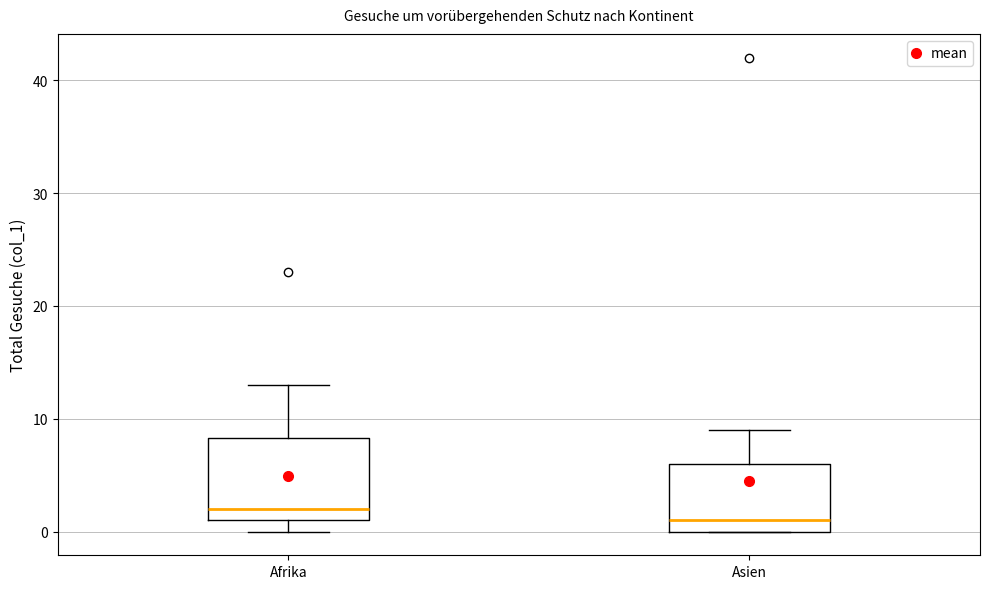

Which box is the tallest, from its lower edge to its upper edge?

Afrika